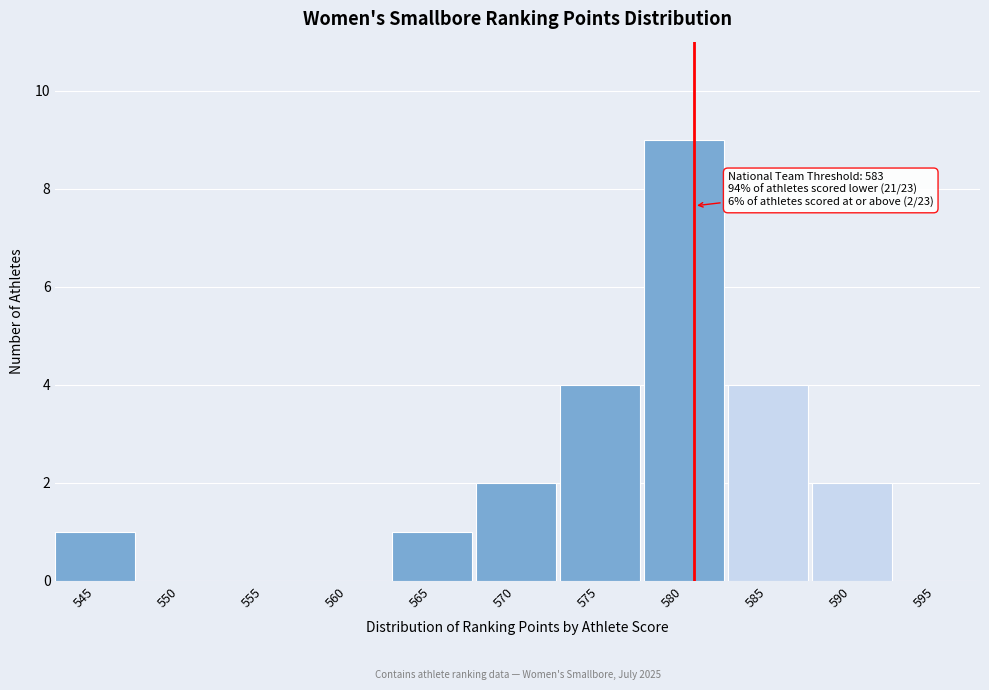

Reading right to left, extract all data points from this chart.

595=0	590=2	585=4	580=9	575=4	570=2	565=1	560=0	555=0	550=0	545=1